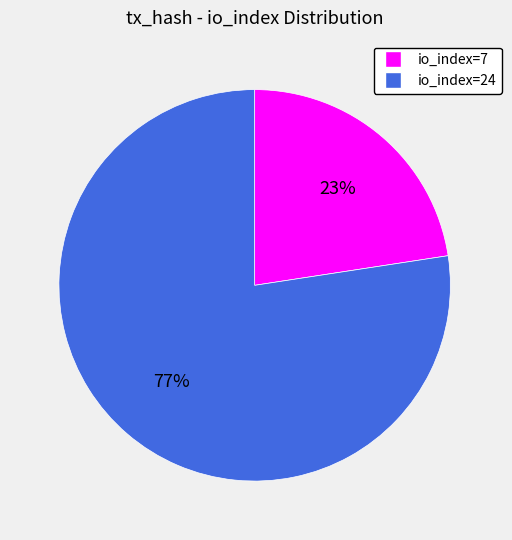

What is the smallest slice in the pie chart?

io_index=7